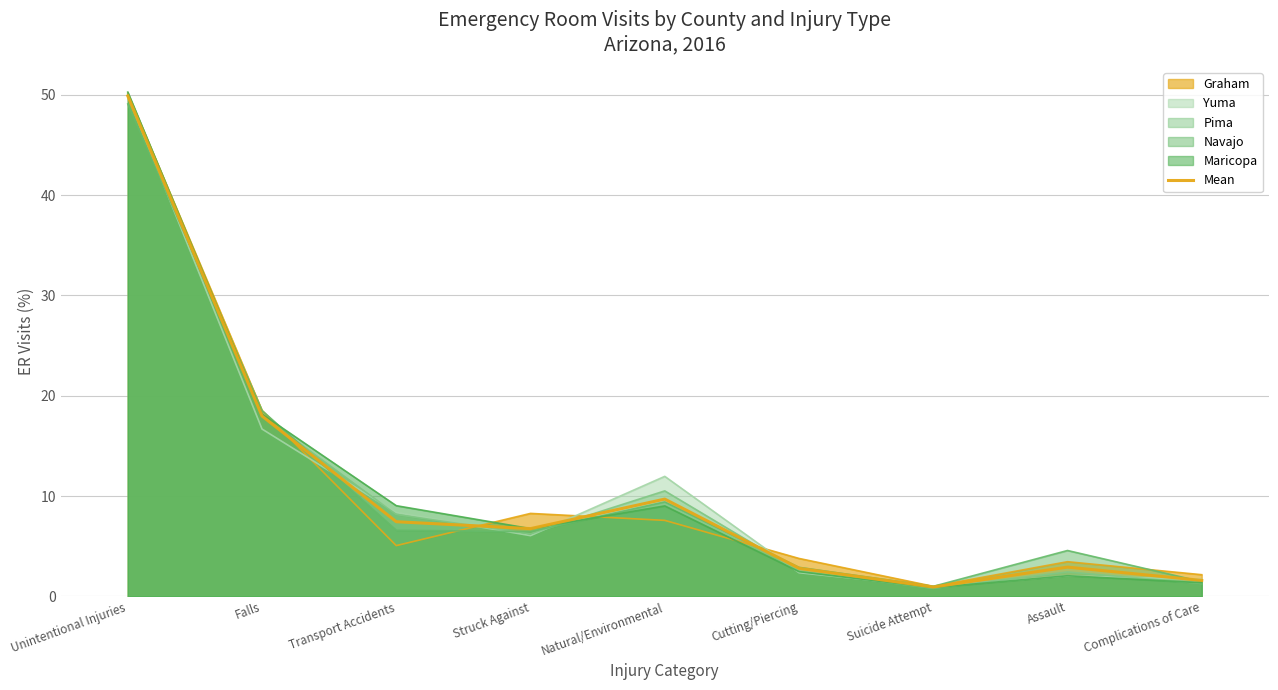

At which label is the value closest to 25?

Falls